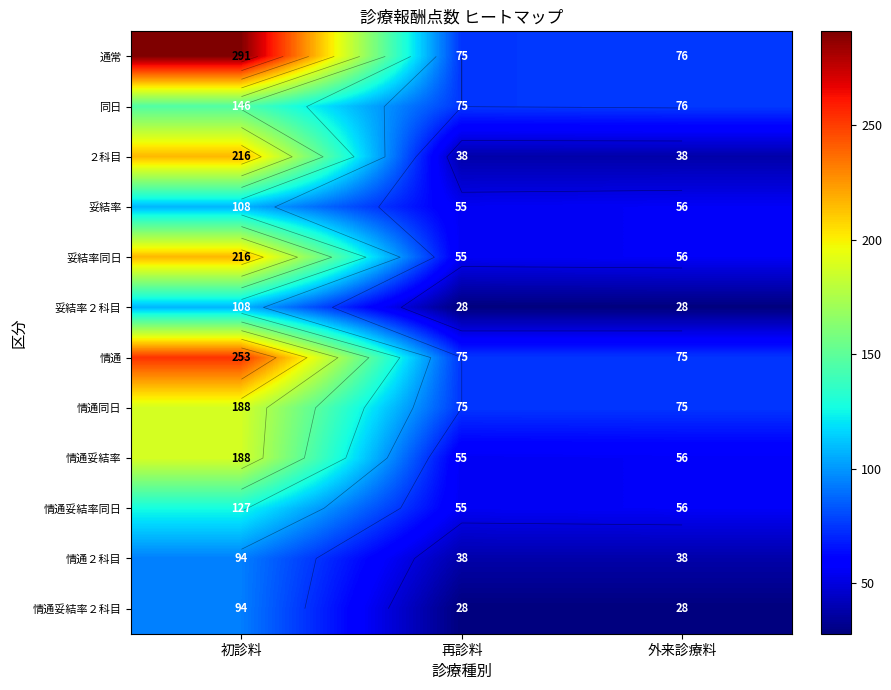

Rank the series by their maximum value, from highest to lowest.

通常, 情通, ２科目, 妥結率同日, 情通同日, 情通妥結率, 同日, 情通妥結率同日, 妥結率, 妥結率２科目, 情通２科目, 情通妥結率２科目